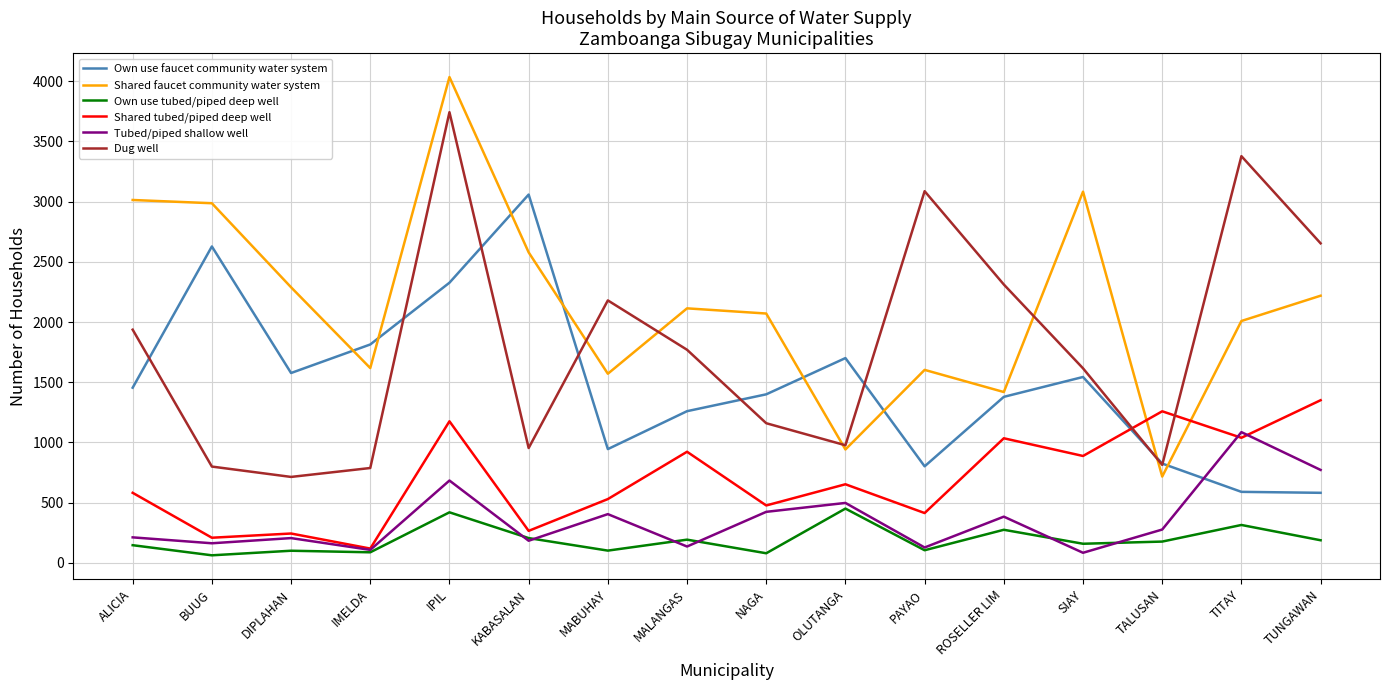

How many series are shown in this chart?

6